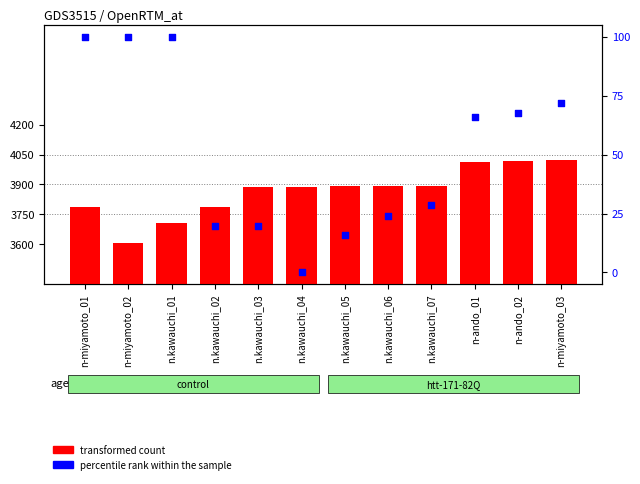

Which series has the largest total across all categories?

transformed count